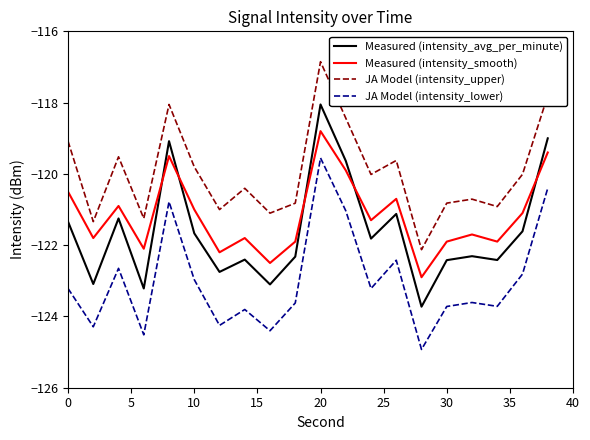

How many interior local valleys does the Measured (intensity_smooth) series have?

7